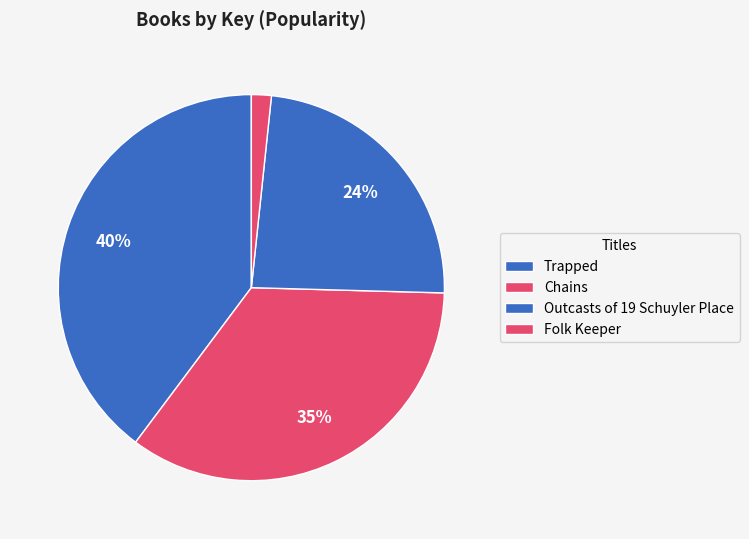

How many segments does this pie chart have?

4